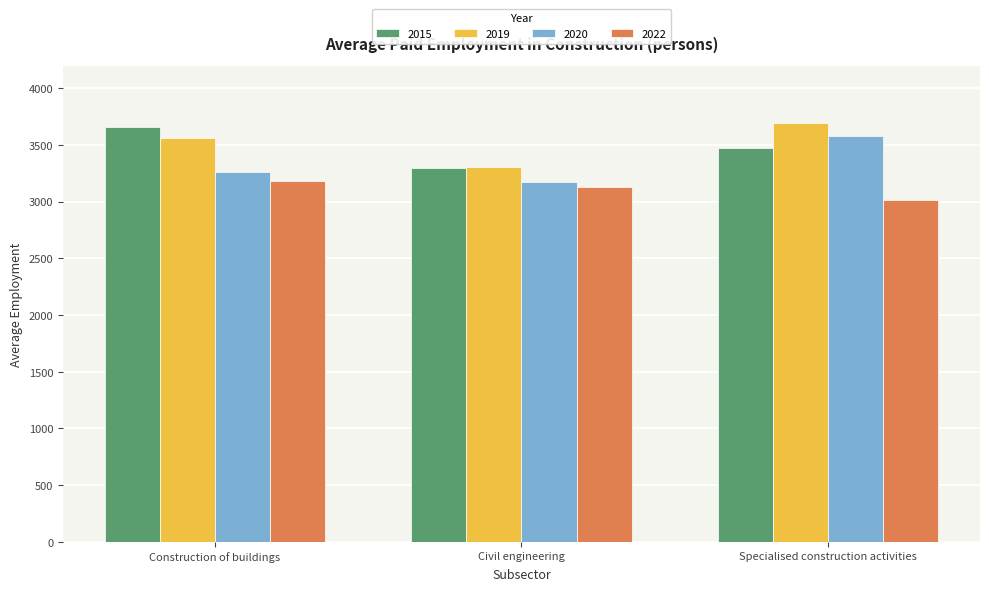

What is the label of the 1st bar from the right?

Specialised construction activities